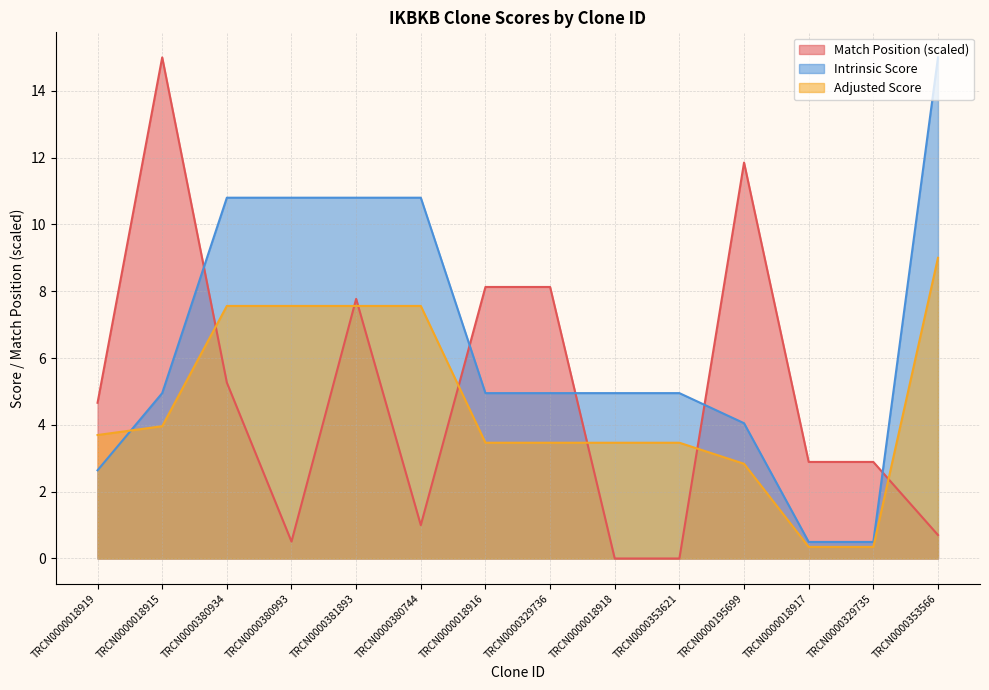

Between which two adjacent categories do Intrinsic Score and Match Position first intersect?

TRCN0000018915 and TRCN0000380934